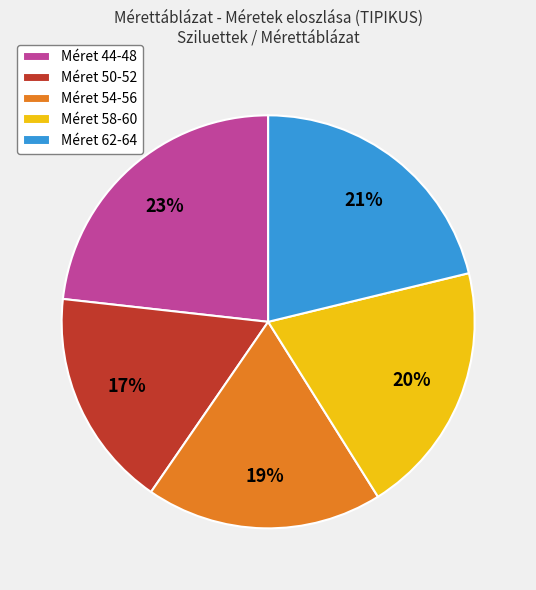

Between Méret 44-48 and Méret 50-52, which is larger?

Méret 44-48